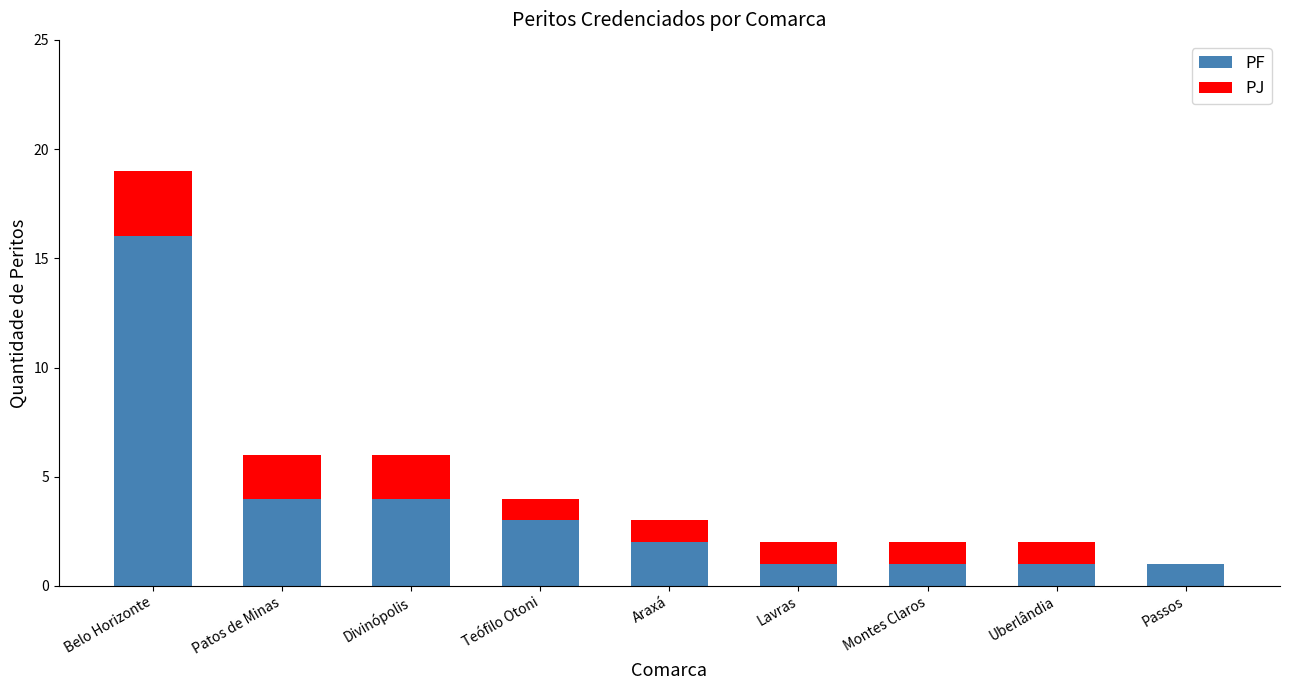

At which category is the sum across all series the highest?

Belo Horizonte